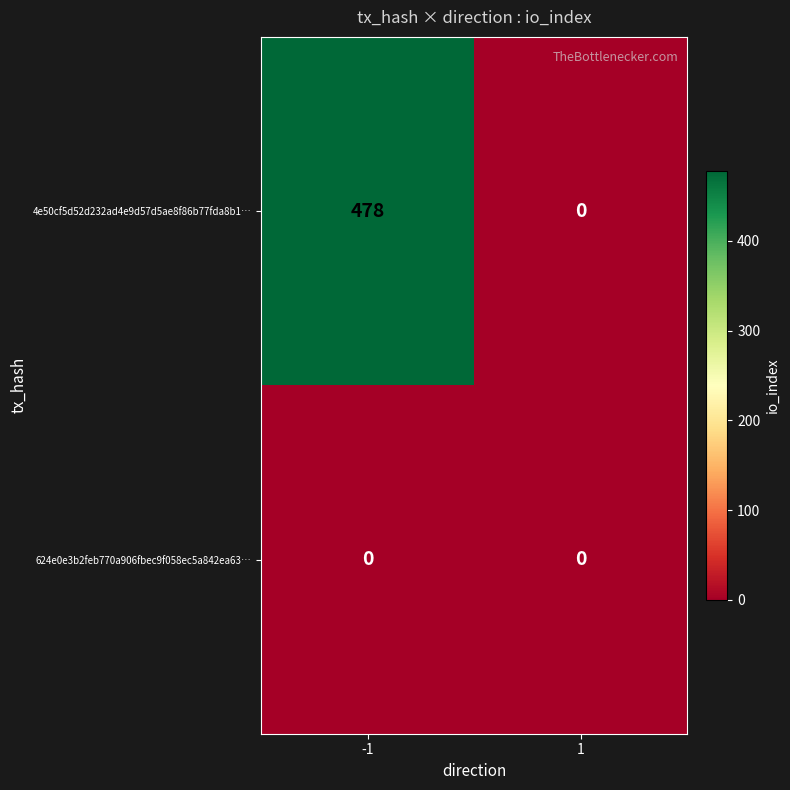

Reading left to right, transcribe all the data shown in this chart.

4e50cf5d52d232ad4e9d57d5ae8f86b77fda8b1…: -1=478	1=0
624e0e3b2feb770a906fbec9f058ec5a842ea63…: -1=0	1=0